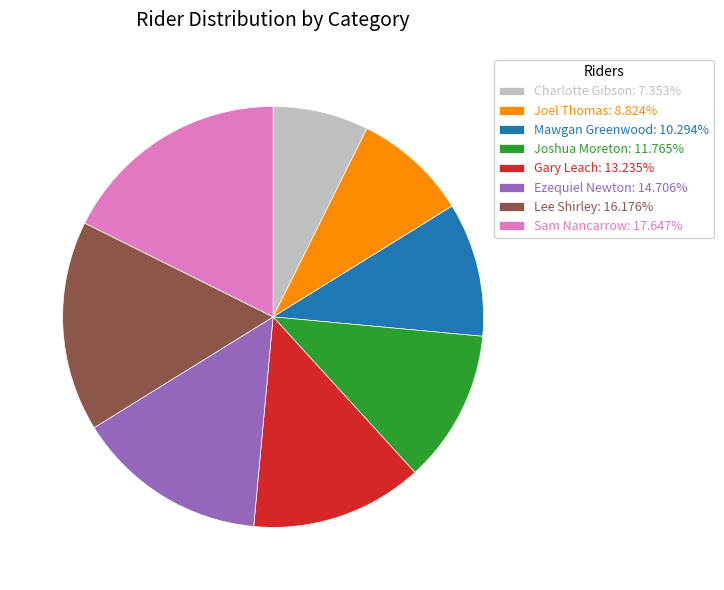

Approximately how many times larger is the value at Lee Shirley: 16.176% compared to Sam Nancarrow: 17.647%?

0.9